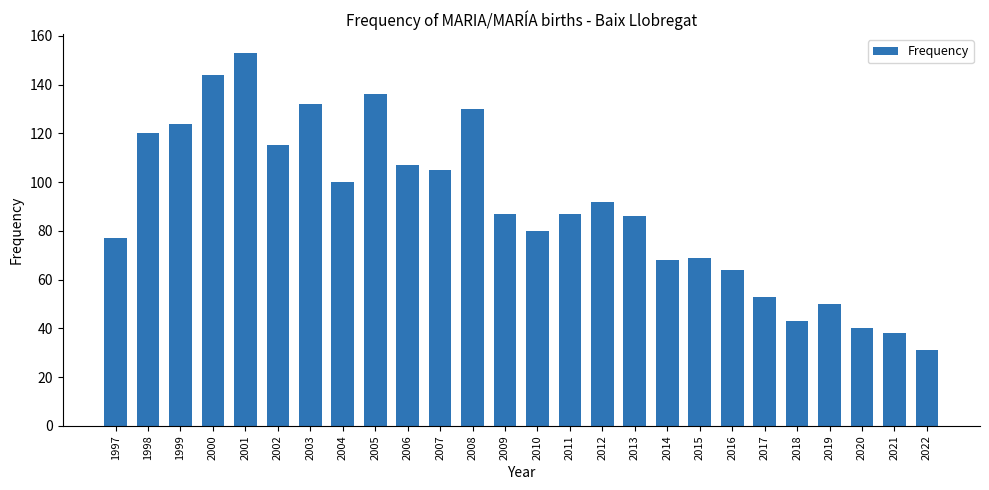

Which has a higher value, 2012 or 2017?

2012